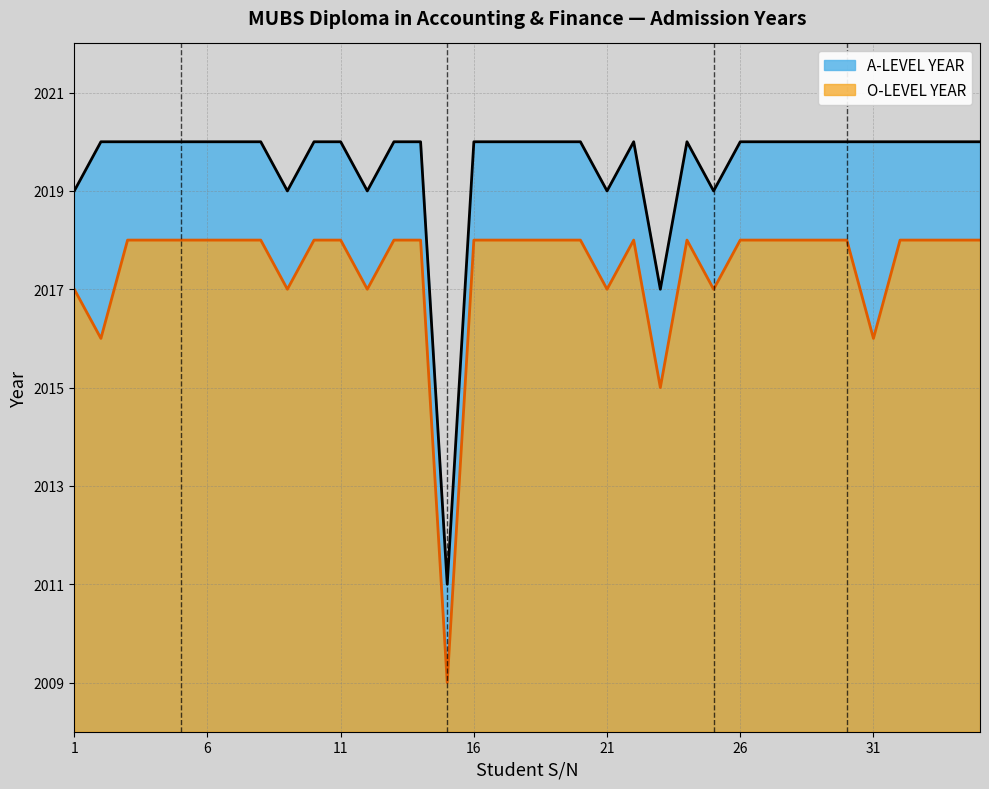

At how many categories does at least one series exceed 2017?

33